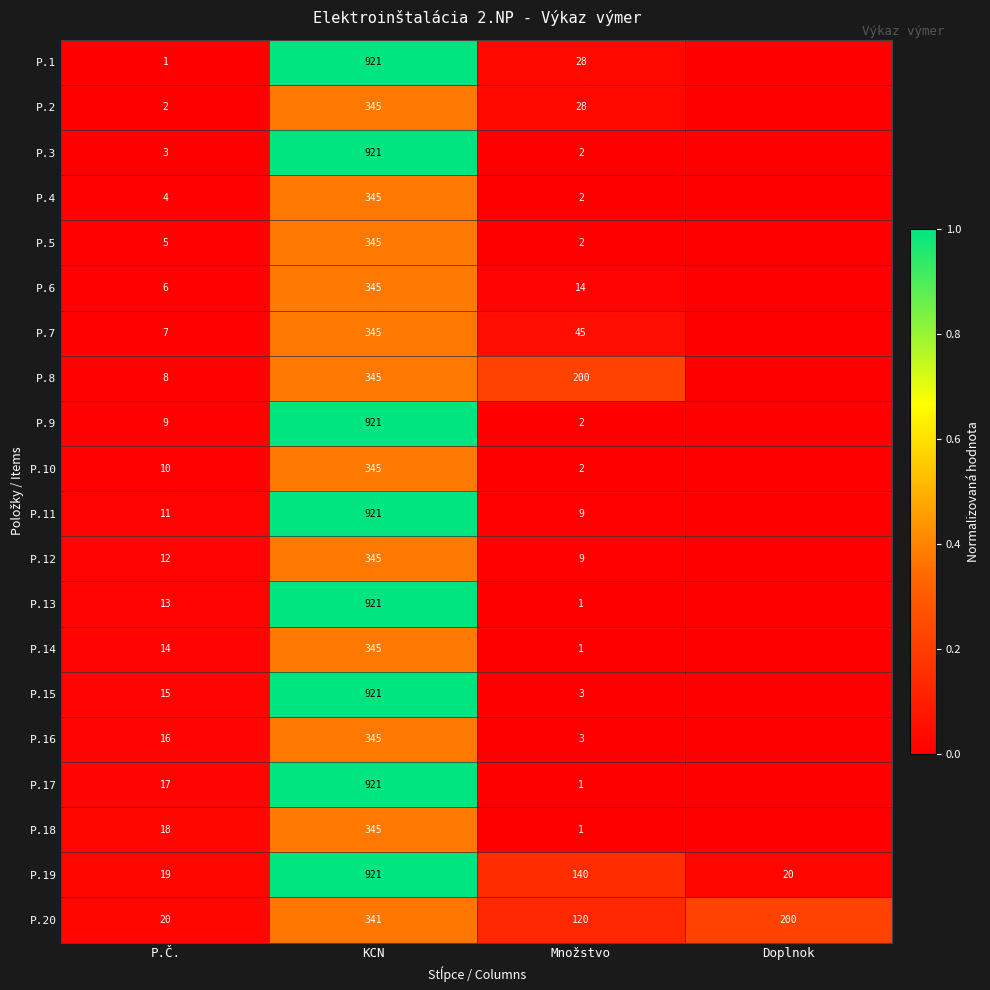

Is the value of P.18 at P.Č. greater than the value of P.8 at KCN?

No